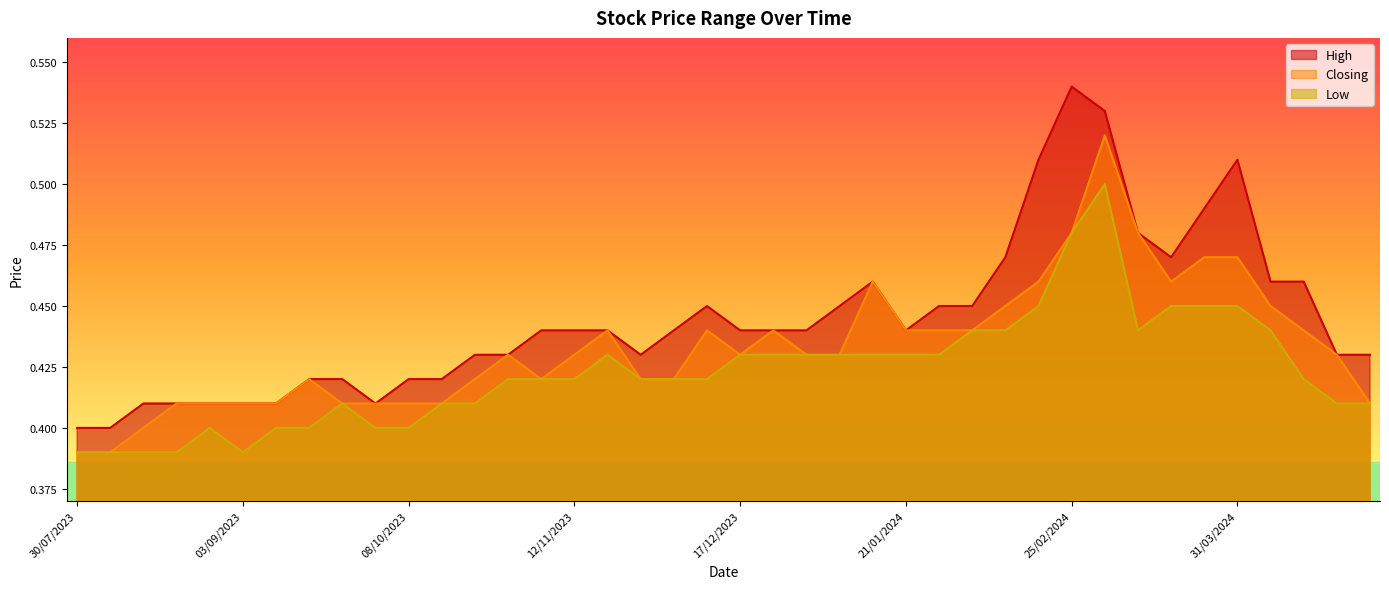

Does the chart display data point markers on the line(s)?

No